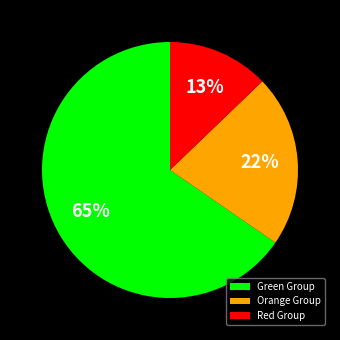

To the nearest percent, what is the difference between the Red Group and Orange Group slice percentages?

9%